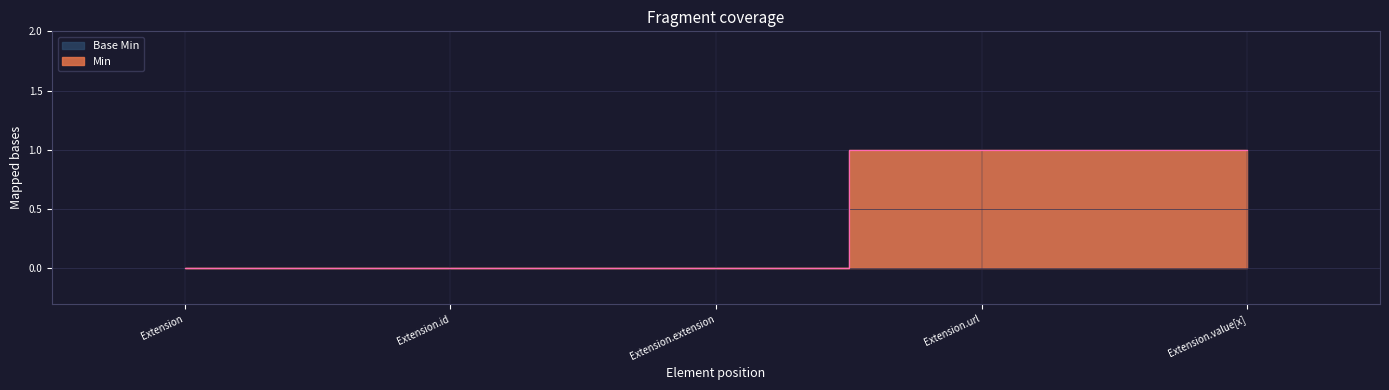

Between Extension.extension and Extension.value[x], which series saw the biggest shift?

Min